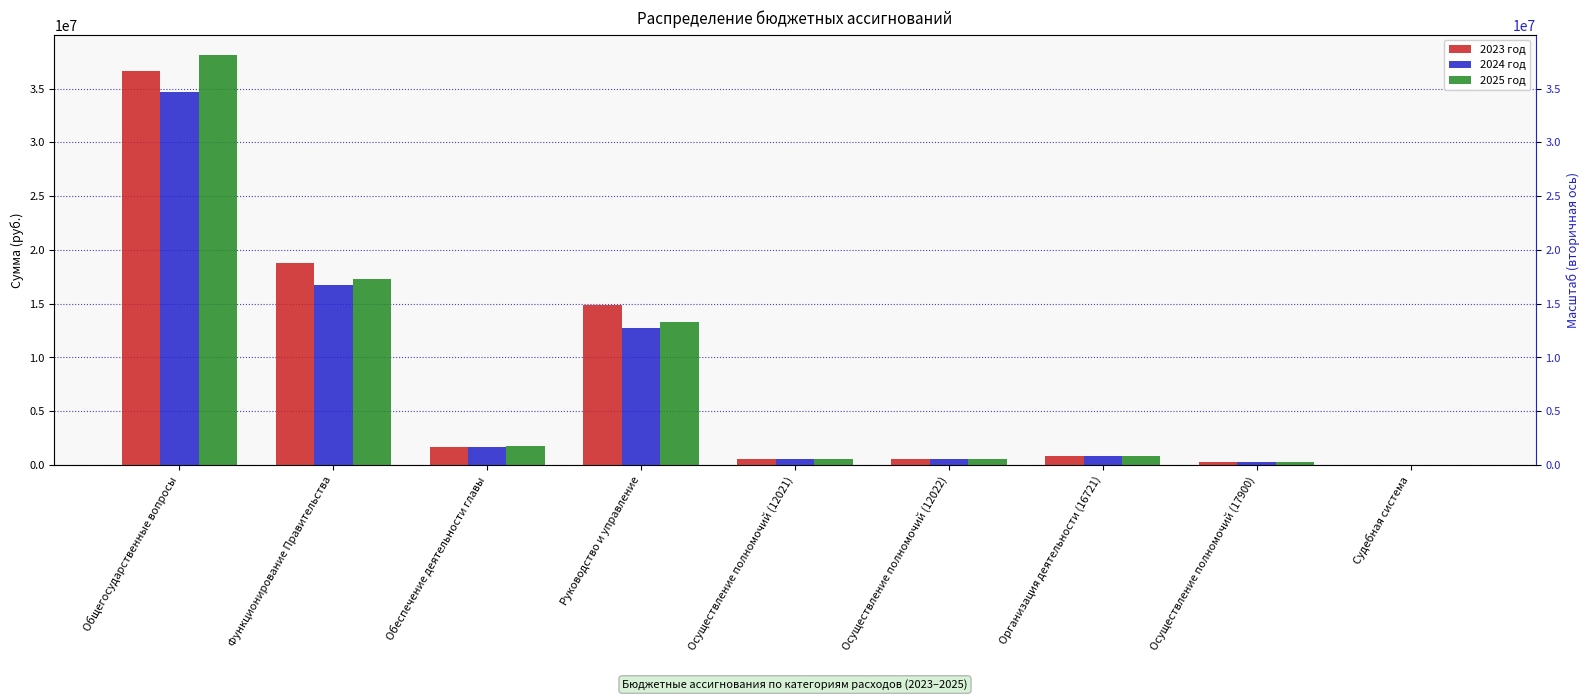

The value of 2023 год at Общегосударственные вопросы is 36650252.0. True or false?

True